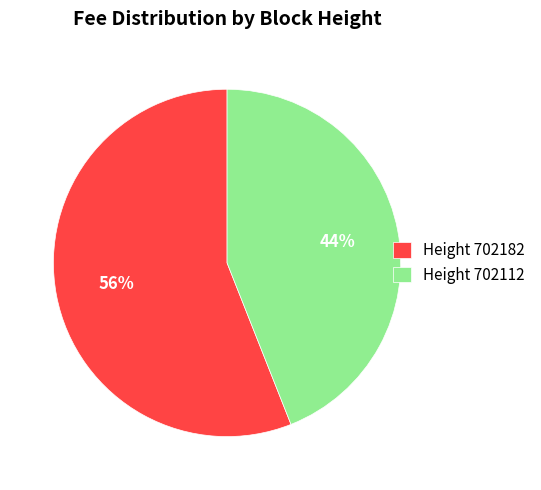

To the nearest percent, what is the difference between the largest and smallest slice percentages?

12%